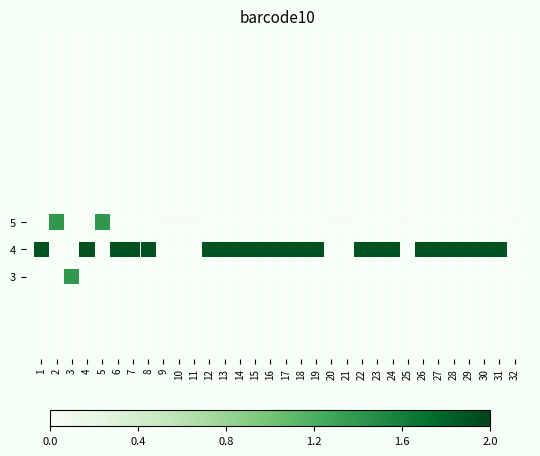

What is the range of X values (max minus min)?

31